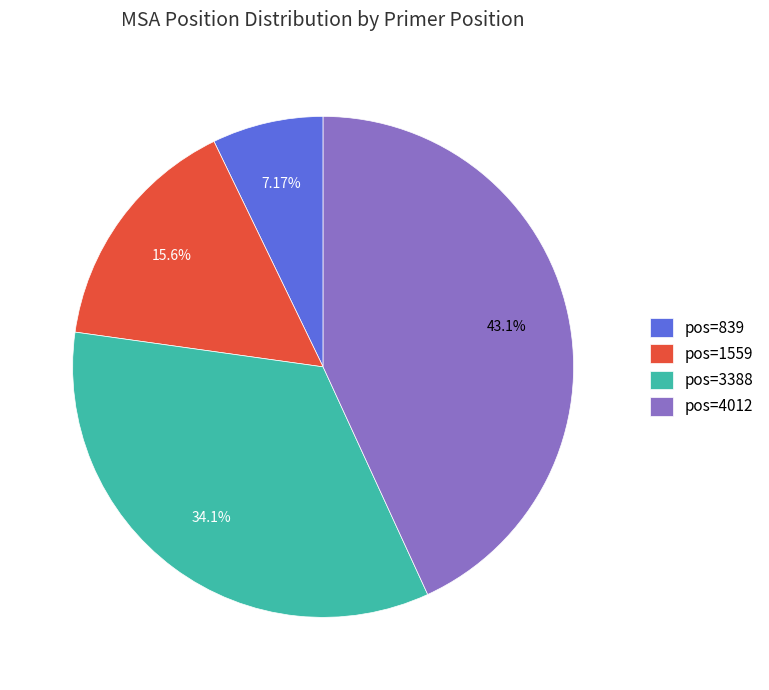

Is the sum of pos=1559 and pos=3388 greater than half?

No